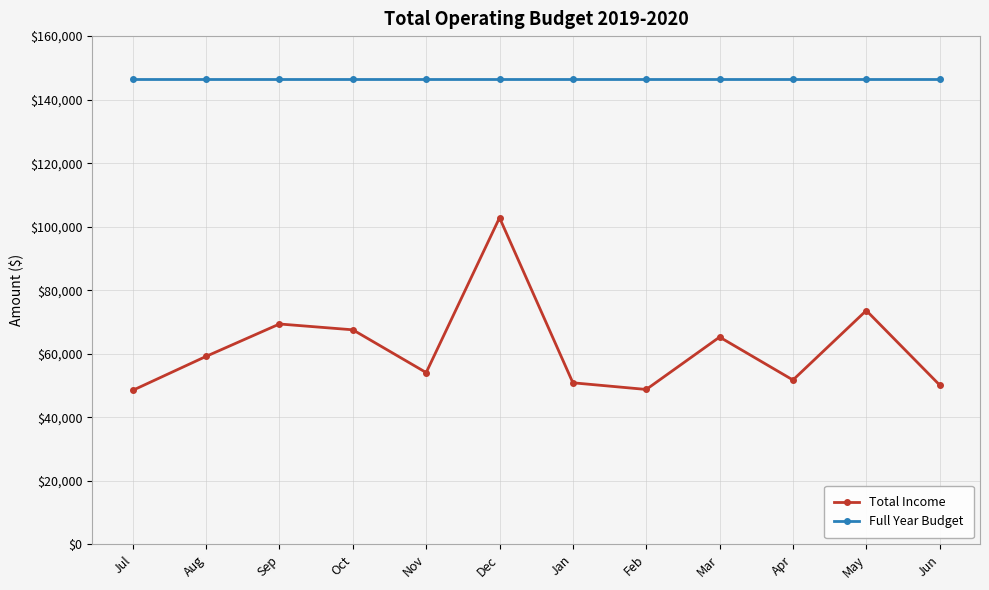

At Dec, list the series in order from largest to smallest.

Full Year Budget, Total Income